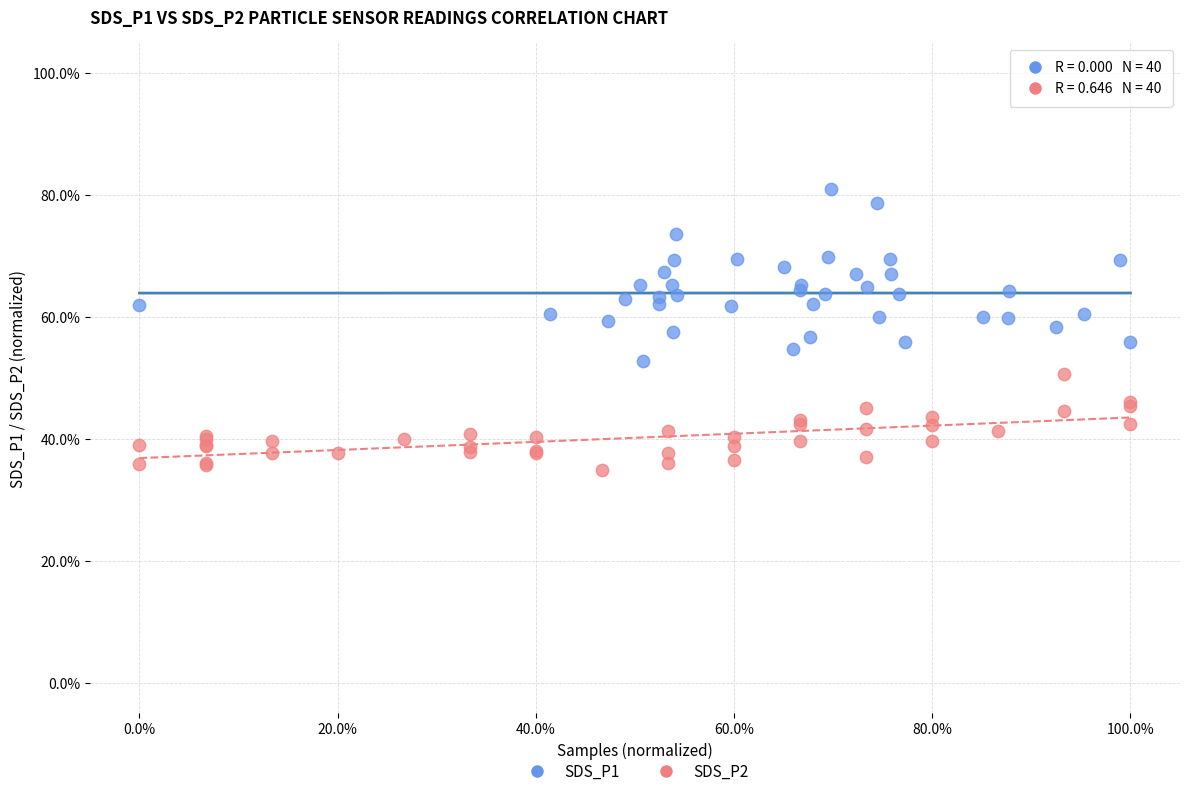

Which series has the largest Y range (max minus min)?

SDS_P1